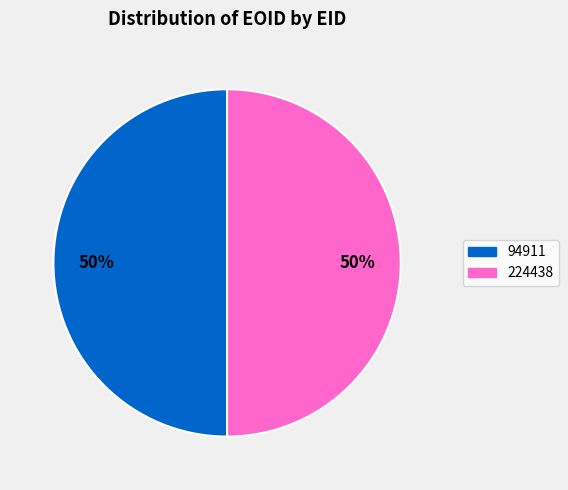

What percentage is the 94911 slice, to the nearest percent?

50%